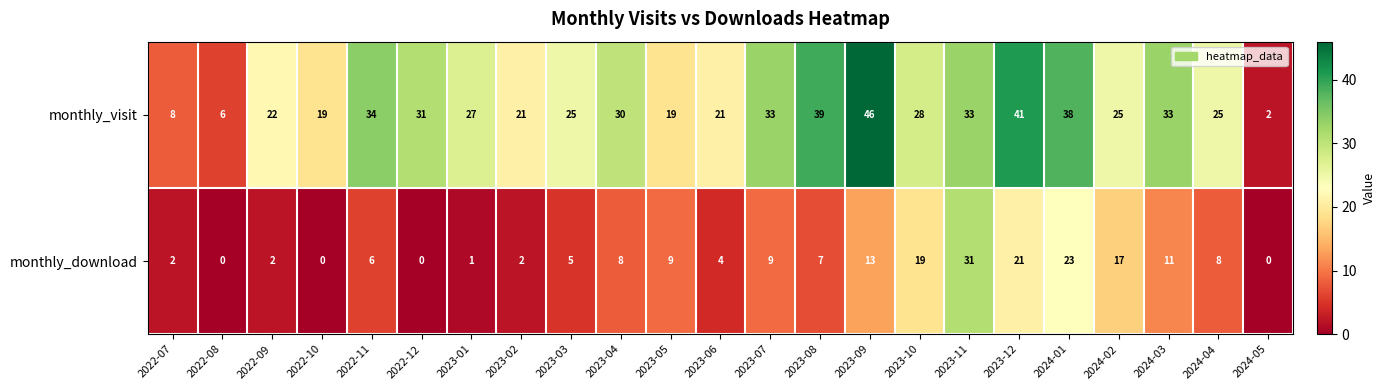

Where is monthly_download nearest to the value 15?

2023-09